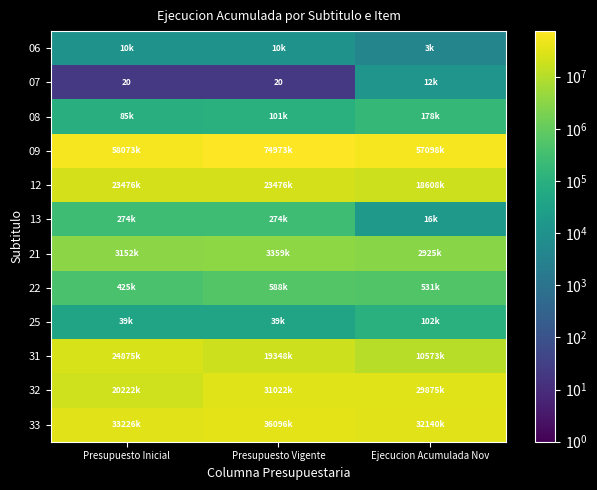

At how many categories does at least one series exceed 69368967?

1